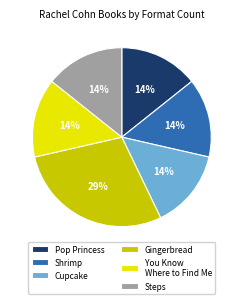

To the nearest percent, what is the combined percentage of Gingerbread and Steps?

43%